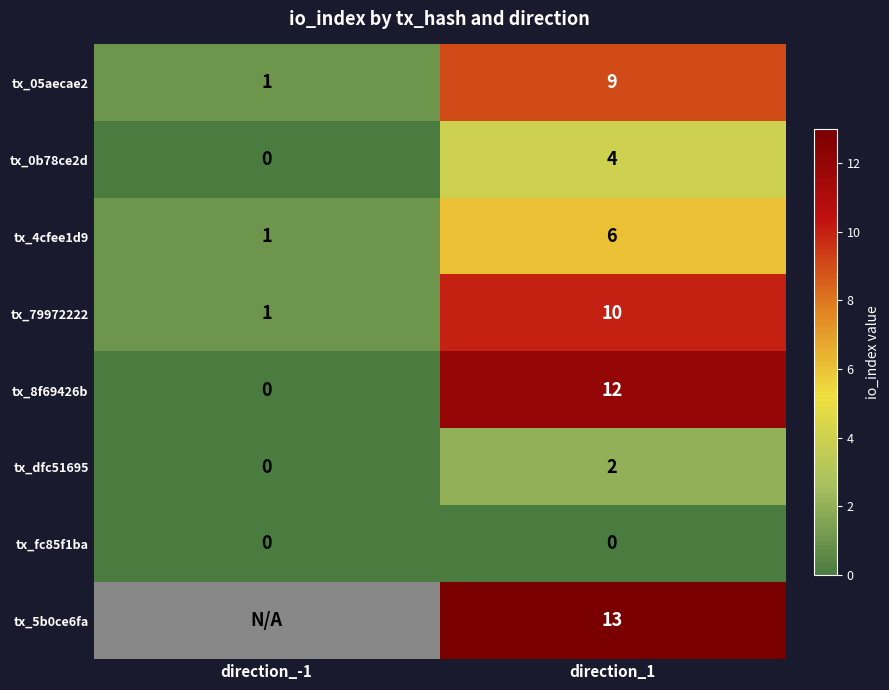

What is the maximum value for tx_0b78ce2d?

4